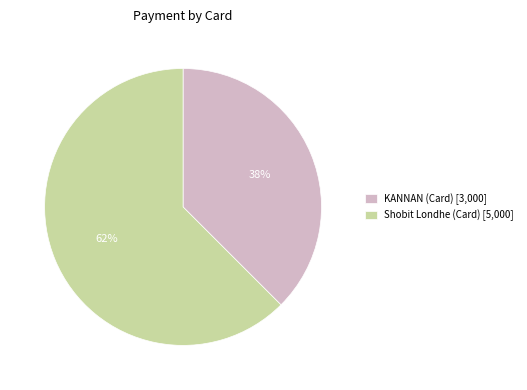

Which has a higher value, Shobit Londhe (Card) or KANNAN (Card)?

Shobit Londhe (Card)